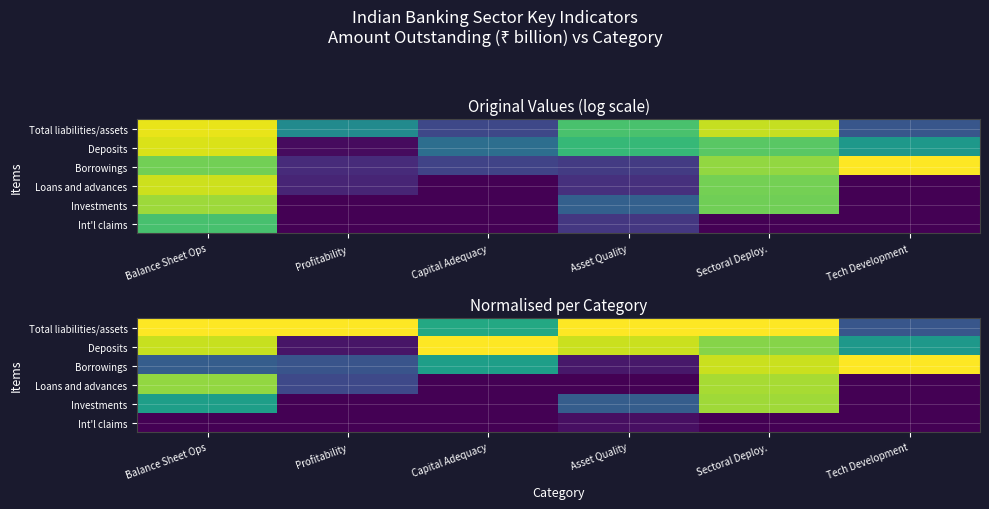

Is the value of Borrowings at Tech Development greater than the value of Total liabilities/assets at Profitability?

No